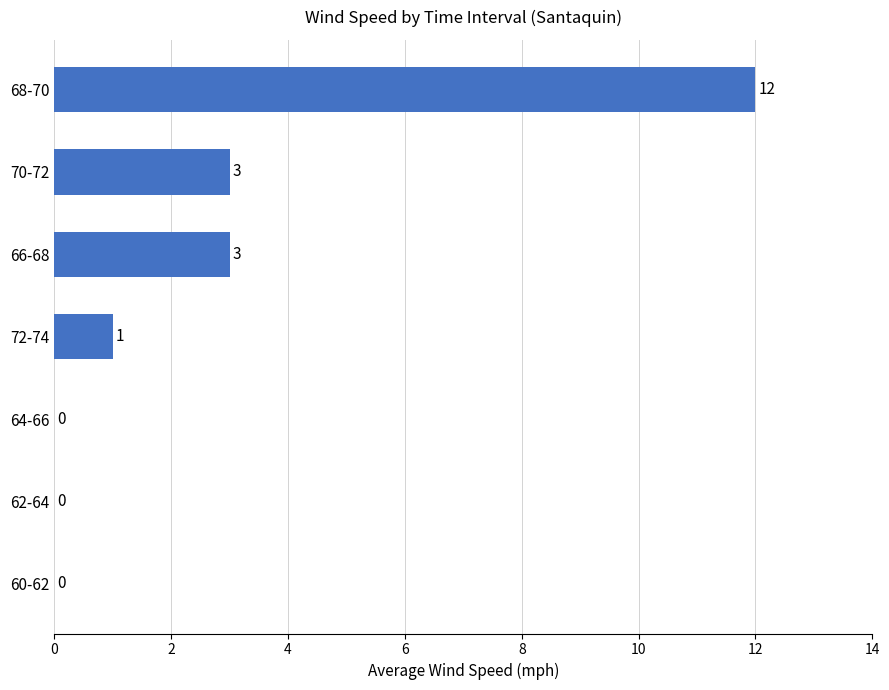

What value does the data have at 70-72?

3